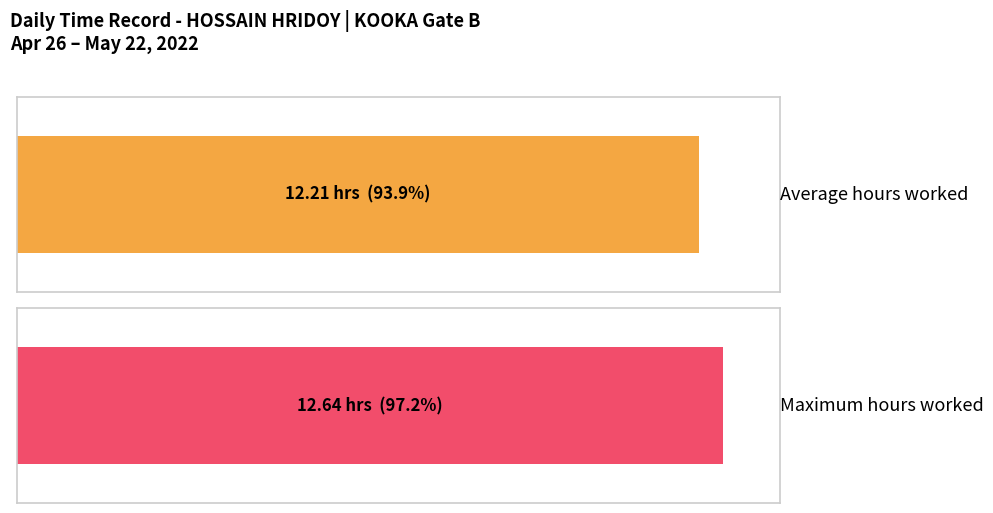

The chart shows a value of 6.6 at 3-Tue. True or false?

False